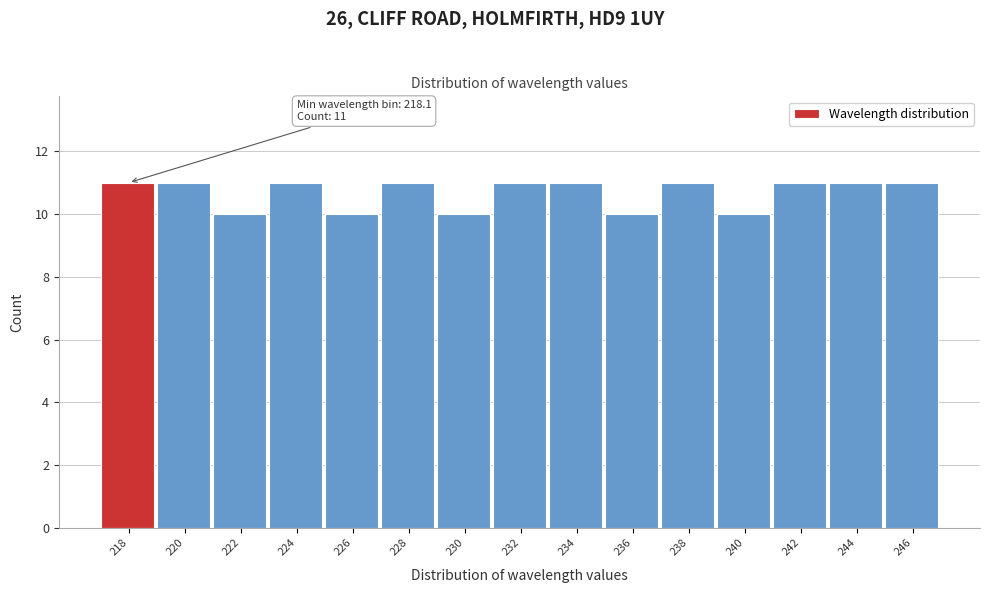

Reading left to right, extract all data points from this chart.

11	11	10	11	10	11	10	11	11	10	11	10	11	11	11